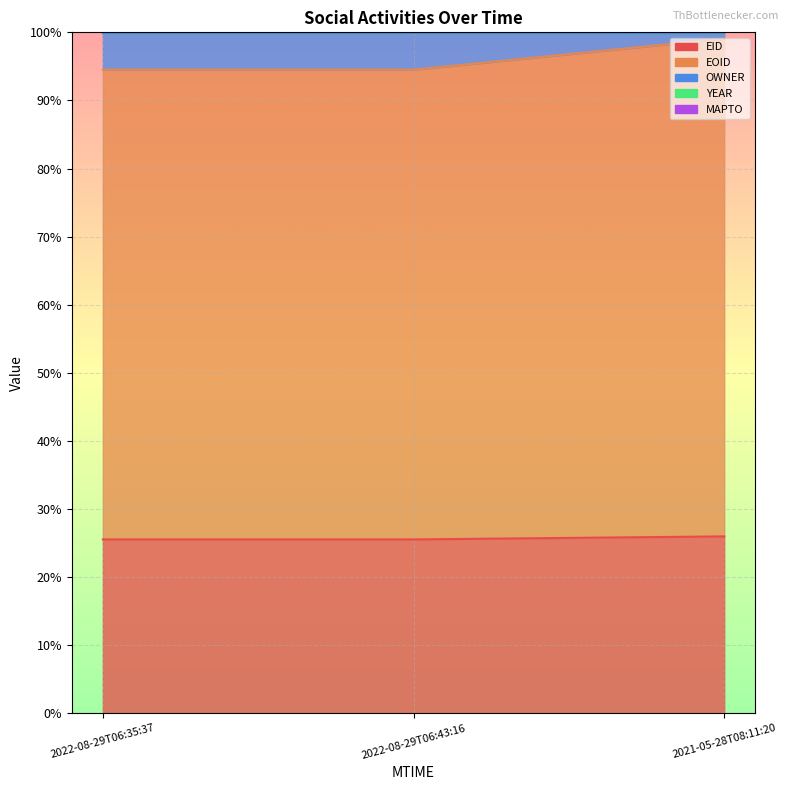

At which category is the sum across all series the highest?

2021-05-28T08:11:20